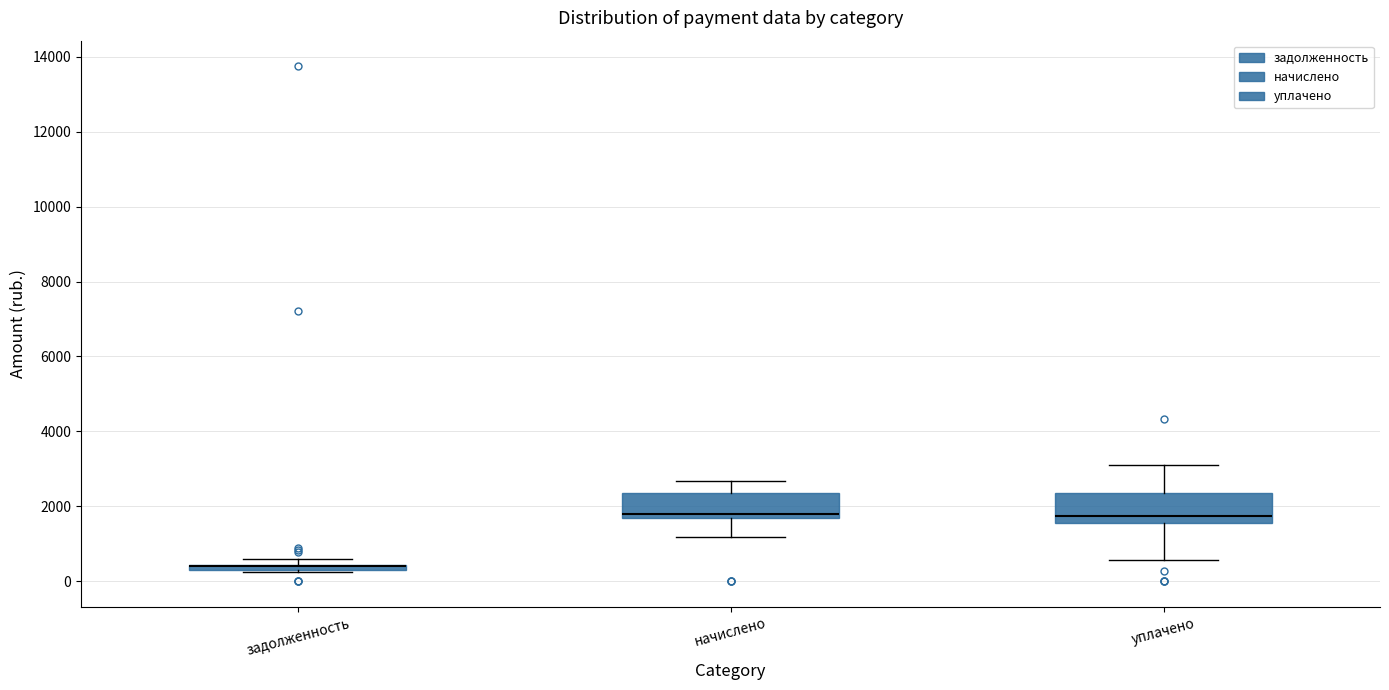

Where is the upper edge of the box for задолженность on the y-axis? The values are not printed on the chart, so give them approximately, as read against the axis.

400